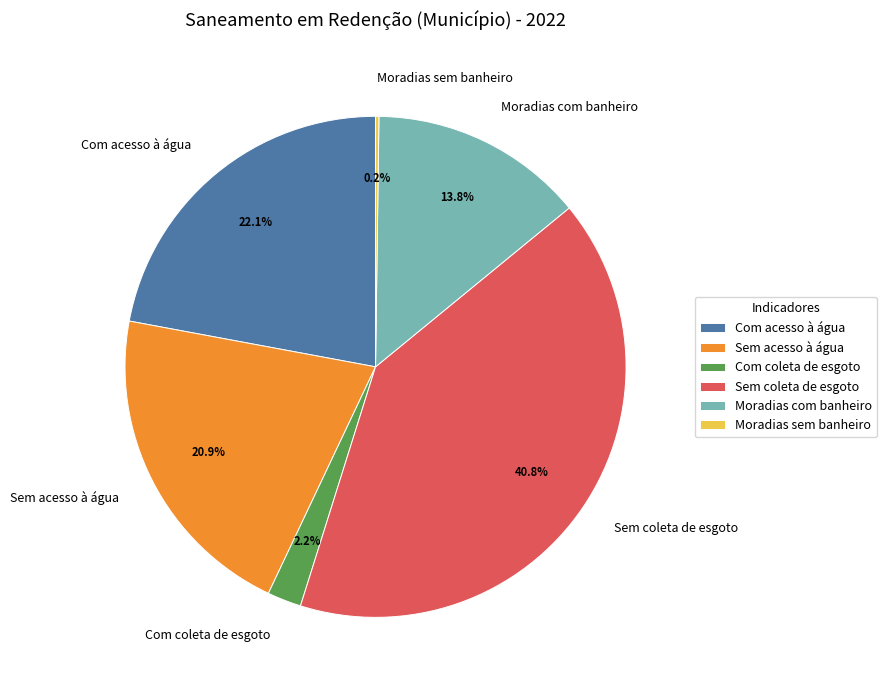

Between Com acesso à água and Sem acesso à água, which is larger?

Com acesso à água